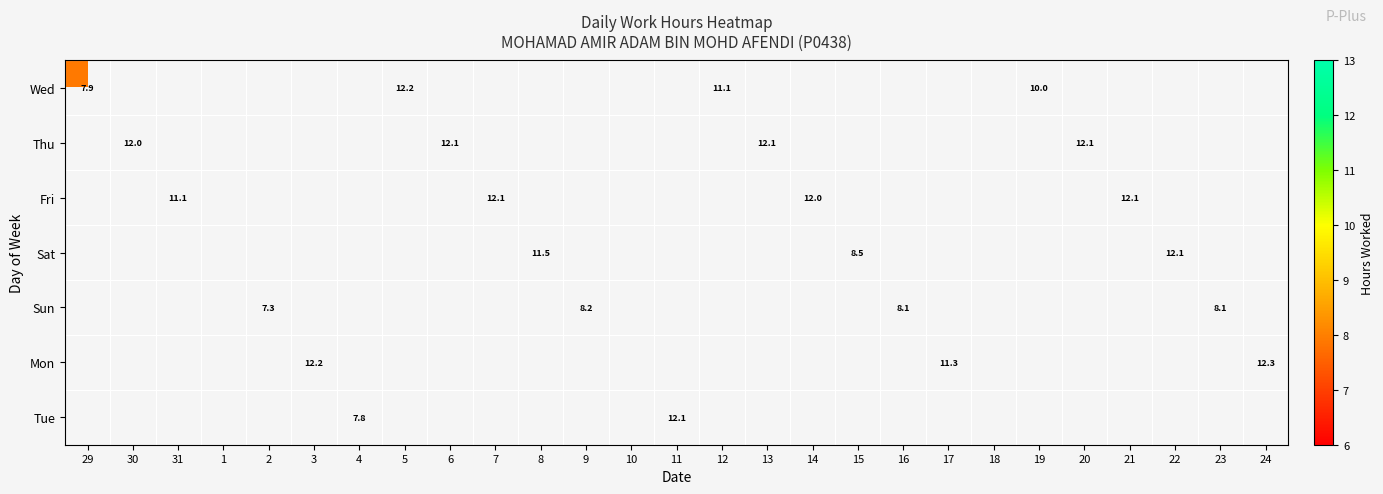

At how many categories does at least one series exceed 7?

24